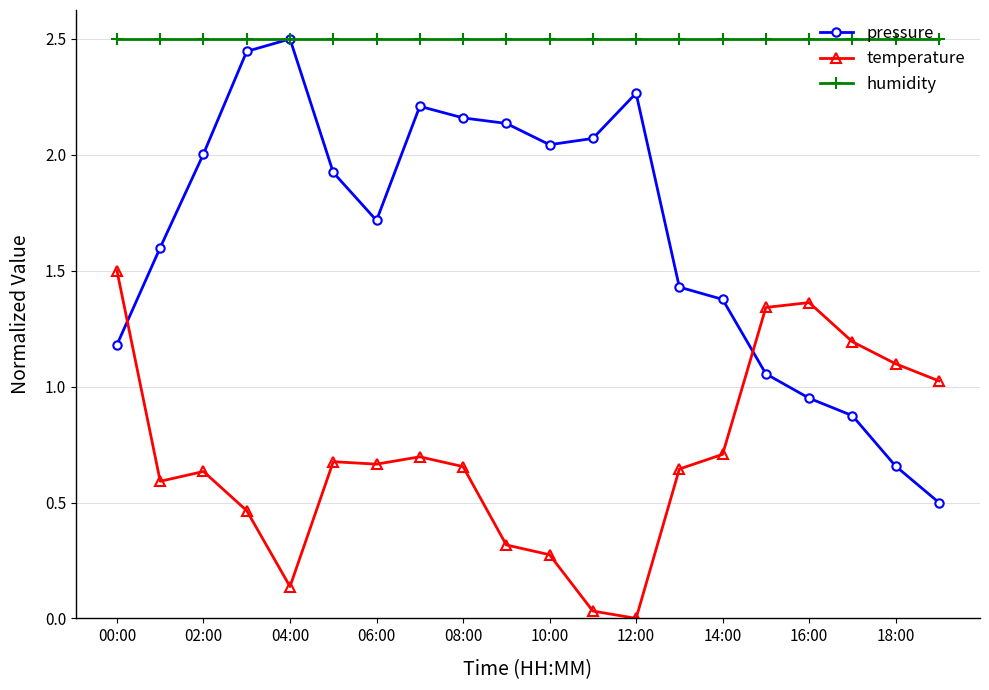

How many values in temperature are above zero?

19